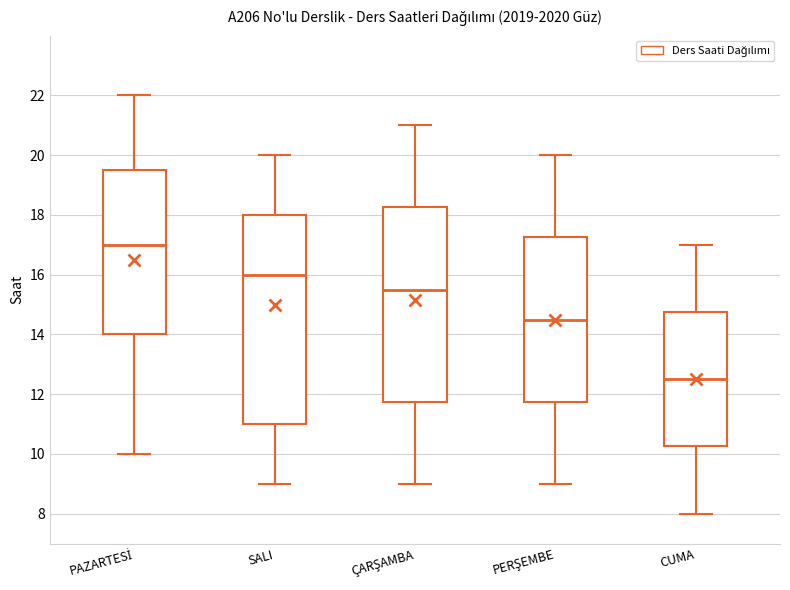

Reading left to right, transcribe this box plot: for each box, give where its median line is, the range the box spans, and where its two whiskers end, as read against the y-axis. The values are not printed on the chart, so give them approximately, as read against the axis.

PAZARTESİ: median 17.0, box 14.0 to 19.6, whiskers 10.0 to 22.0
SALI: median 16.0, box 11.0 to 18.0, whiskers 9.0 to 20.0
ÇARŞAMBA: median 15.6, box 11.8 to 18.2, whiskers 9.0 to 21.0
PERŞEMBE: median 14.6, box 11.8 to 17.2, whiskers 9.0 to 20.0
CUMA: median 12.6, box 10.2 to 14.8, whiskers 8.0 to 17.0